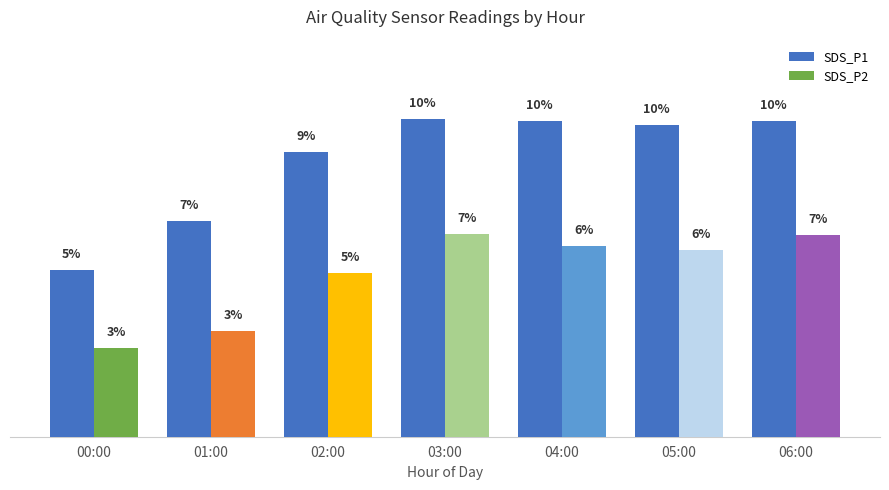

What are all the series names shown in the legend?

SDS_P1, SDS_P2